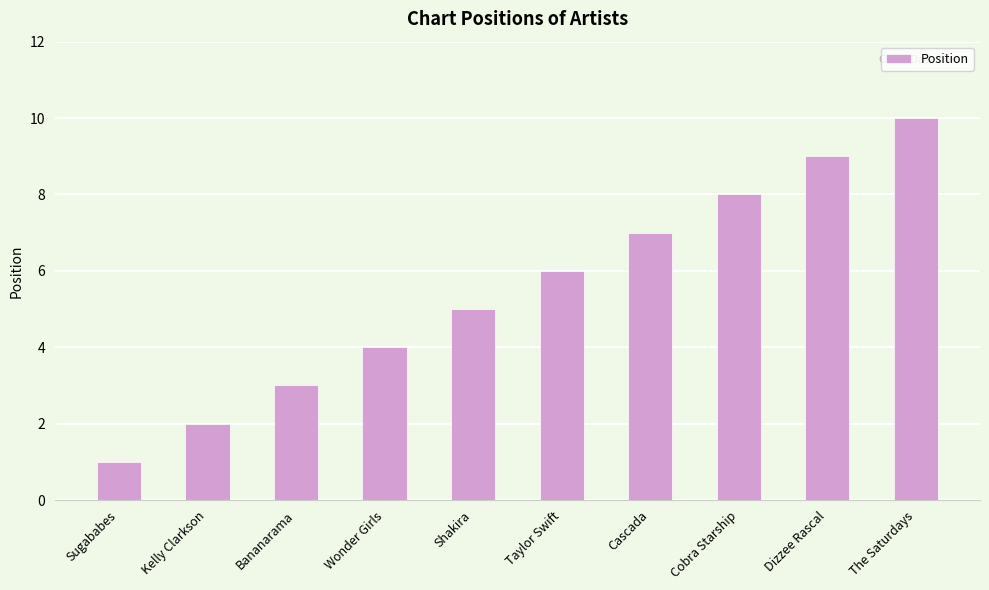

Reading left to right, what are all the values shown in this chart?

1	2	3	4	5	6	7	8	9	10